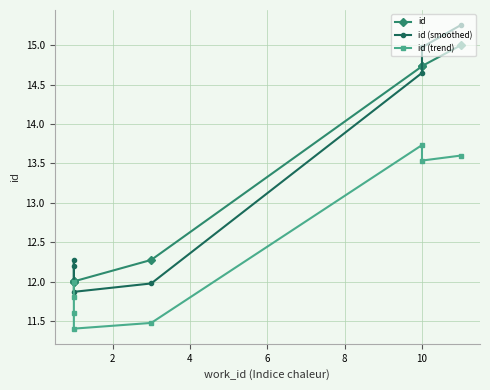

What are all the series names shown in the legend?

id, id (smoothed), id (trend)